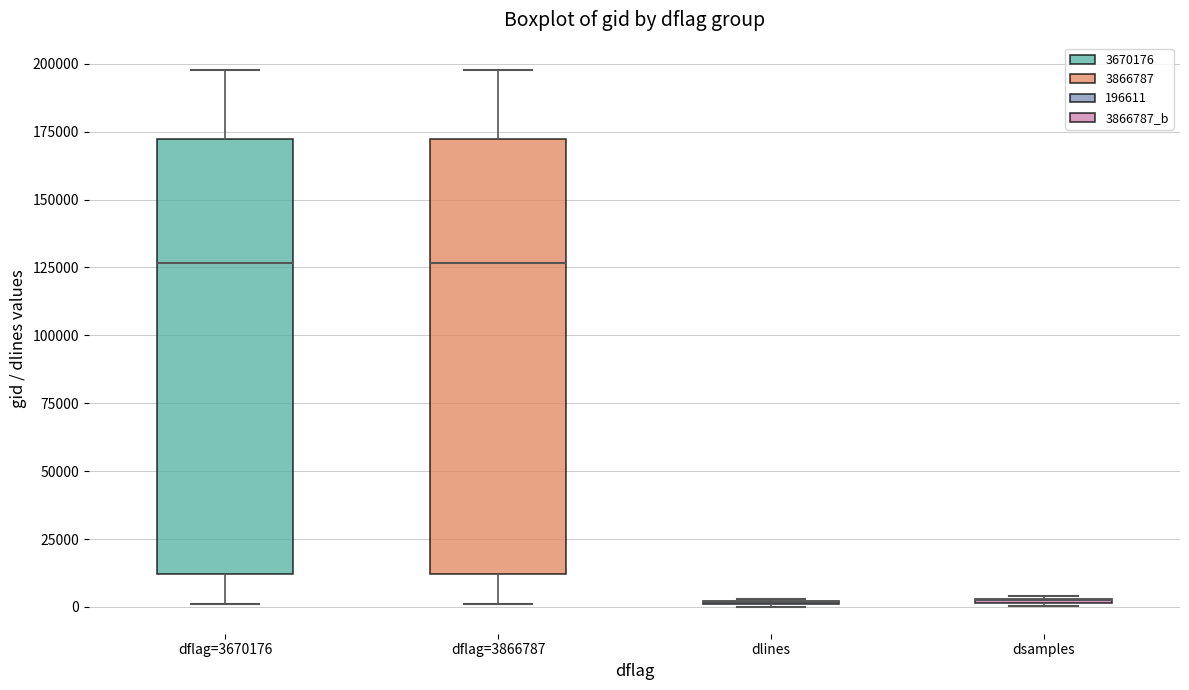

Where is the upper edge of the box for dsamples on the y-axis? The values are not printed on the chart, so give them approximately, as read against the axis.

5000